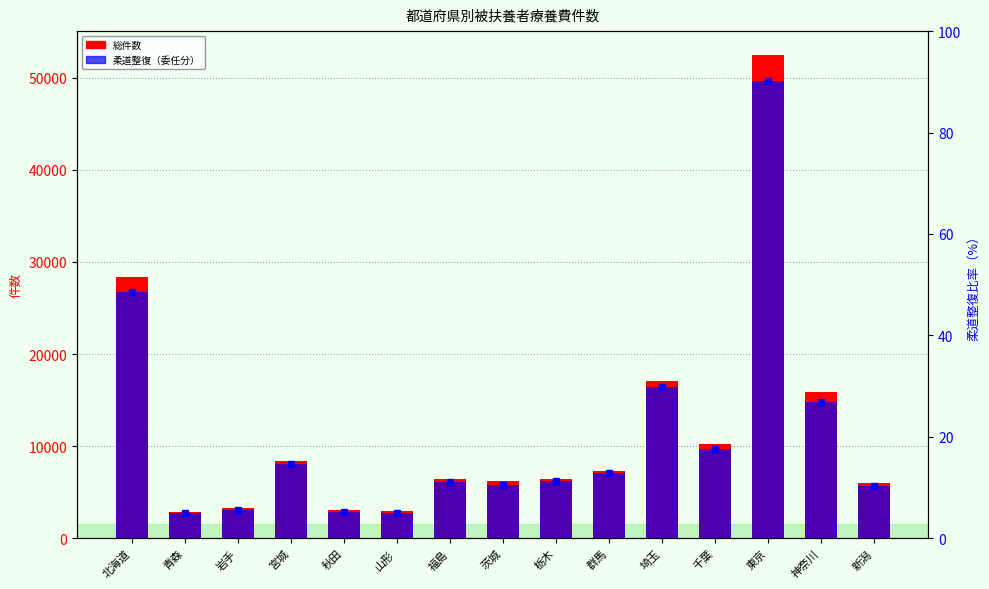

What is the difference between the maximum and minimum values in the 柔道整復（委任分） series?

46888